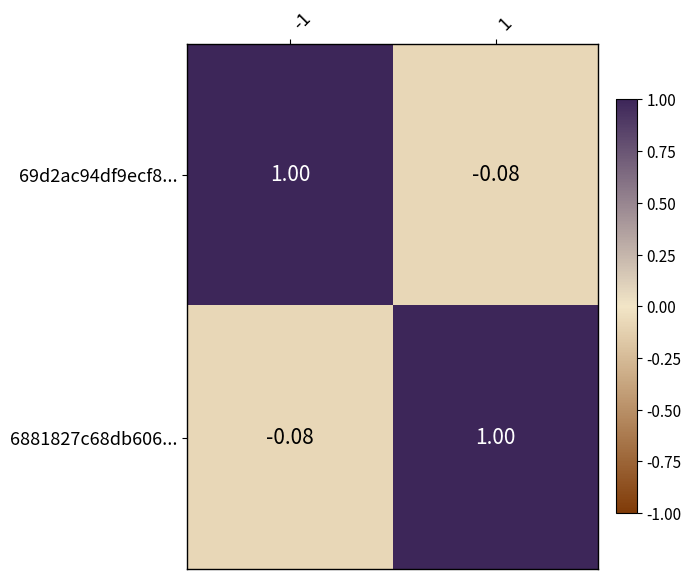

What is the sum of all 69d2ac94df9ecf8... values?

0.9